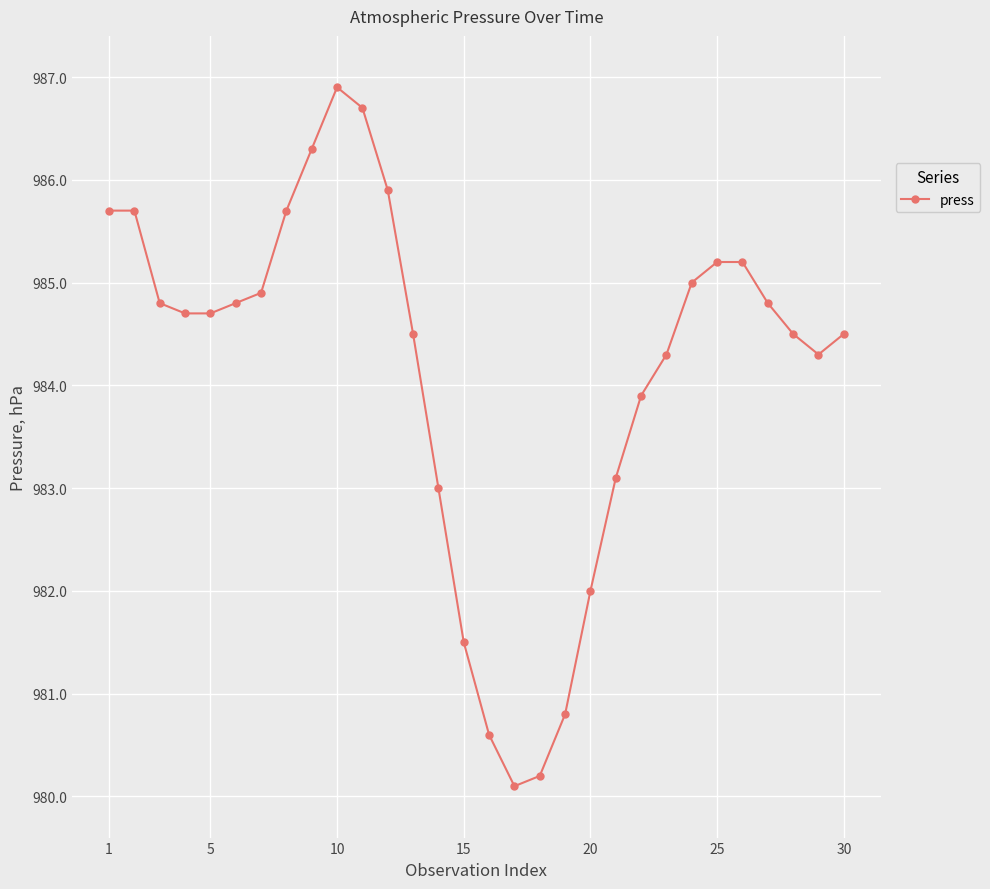

What is the maximum value shown in the chart?

986.9